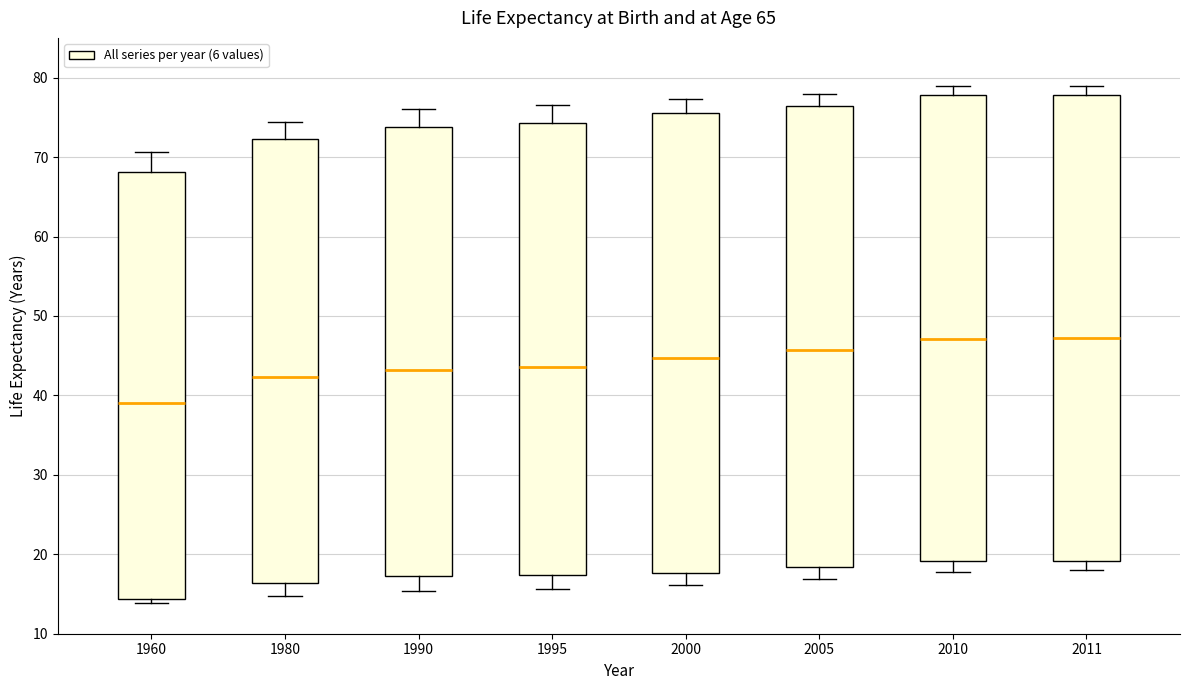

Reading left to right, transcribe this box plot: for each box, give where its median line is, the range the box spans, and where its two whiskers end, as read against the y-axis. The values are not printed on the chart, so give them approximately, as read against the axis.

1960: median 39, box 14 to 68, whiskers 14 (just below the box's lower edge) to 71
1980: median 42, box 16 to 72, whiskers 15 to 74
1990: median 43, box 17 to 74, whiskers 15 to 76
1995: median 44, box 17 to 74, whiskers 16 to 77
2000: median 45, box 18 to 76, whiskers 16 to 77
2005: median 46, box 18 to 76, whiskers 17 to 78
2010: median 47, box 19 to 78, whiskers 18 to 79
2011: median 47, box 19 to 78, whiskers 18 to 79